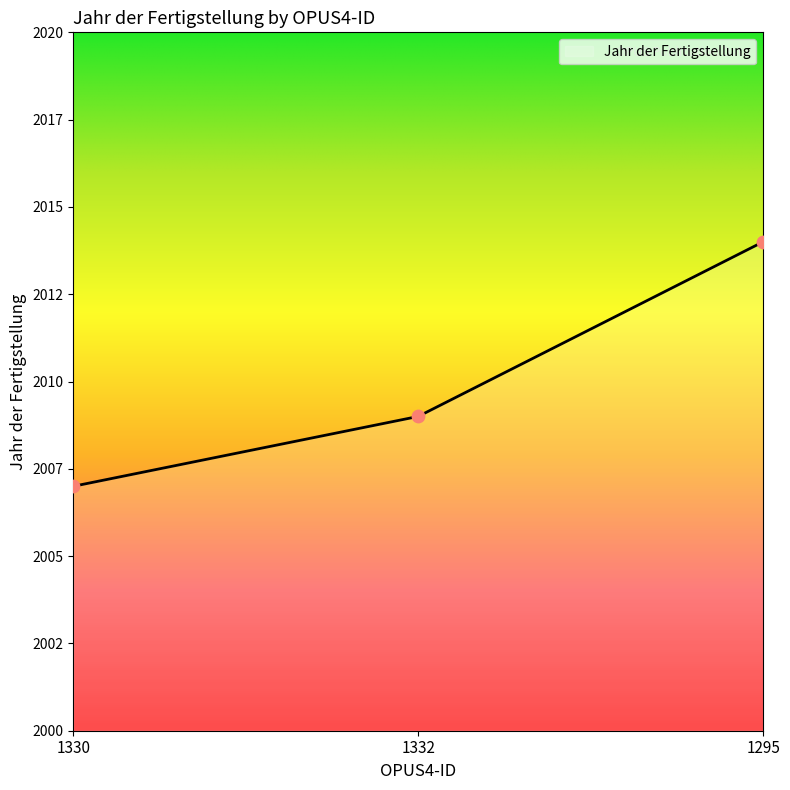

Is this an area chart (filled region under the line)?

Yes